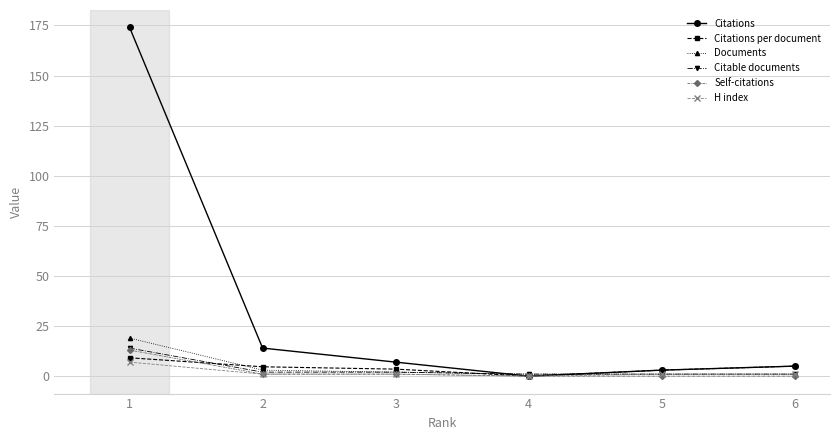

Is it true that Citations equals 3.0 at 5?

True